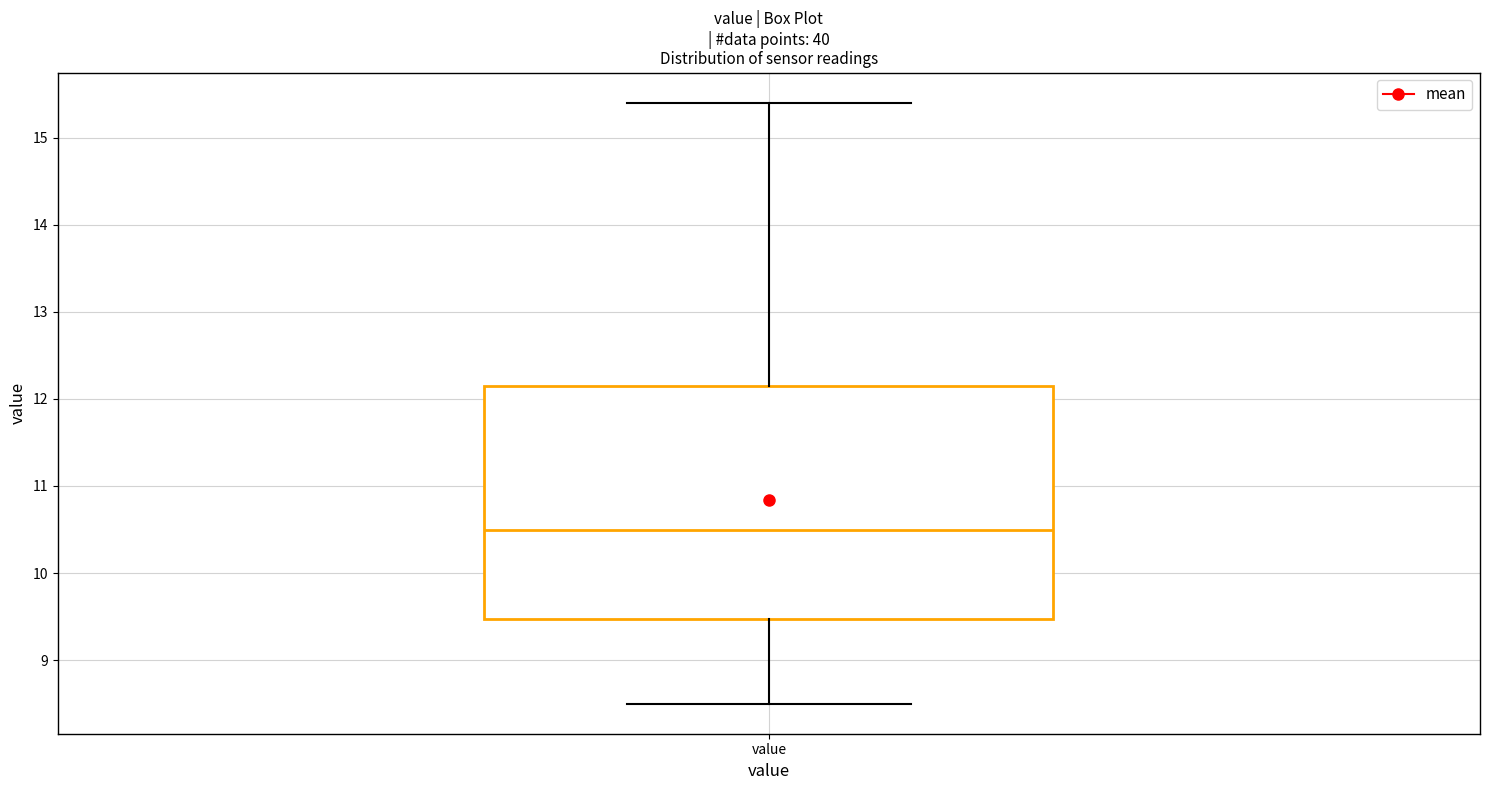

Where does the lower whisker of the box for value end on the y-axis? The values are not printed on the chart, so give them approximately, as read against the axis.

8.5